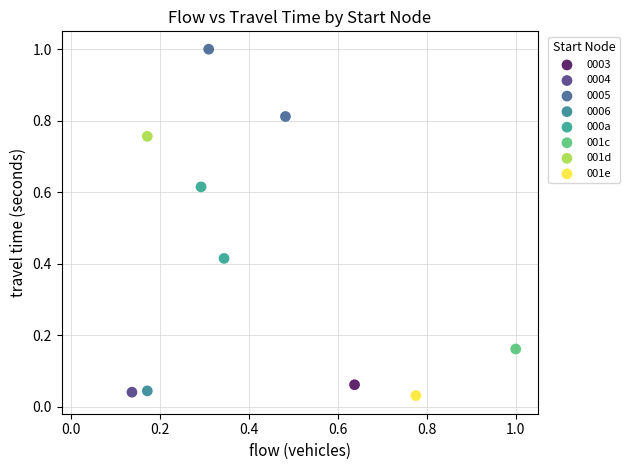

What are all the series names shown in the legend?

0003, 0004, 0005, 0006, 000a, 001c, 001d, 001e